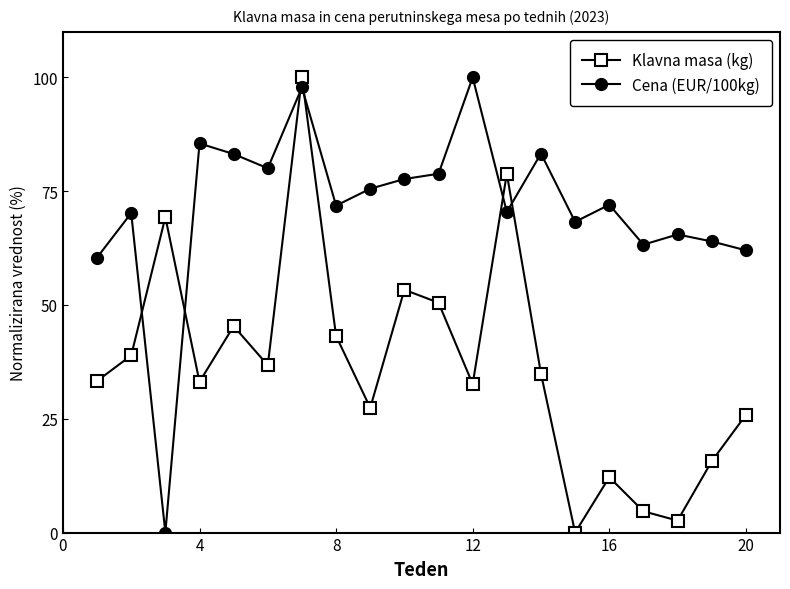

True or false: Cena (EUR/100kg) has more than 0 points higher than both neighbors.

True